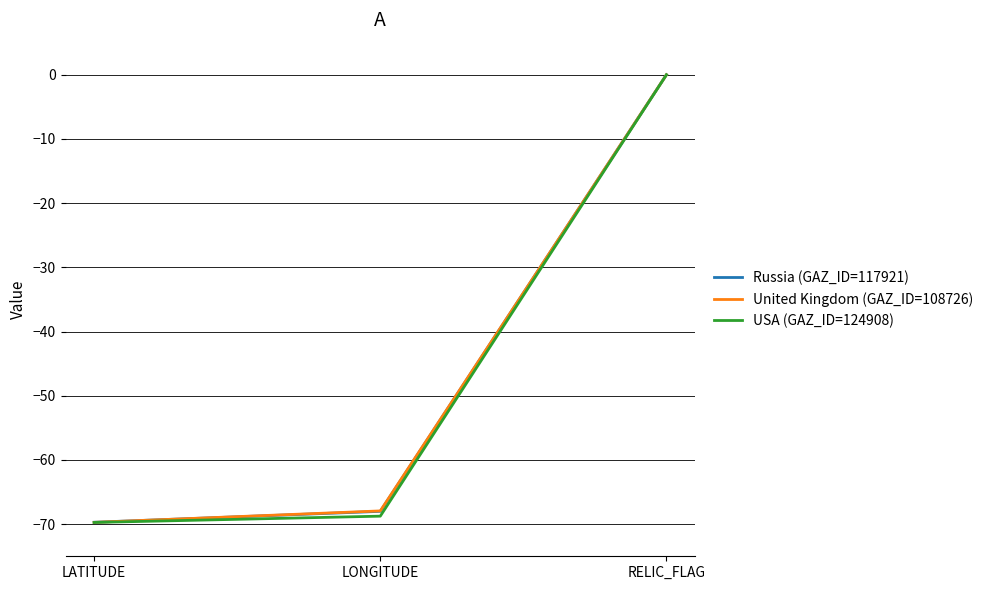

What is the difference between the maximum and minimum values in the United Kingdom (GAZ_ID=108726) series?

69.7